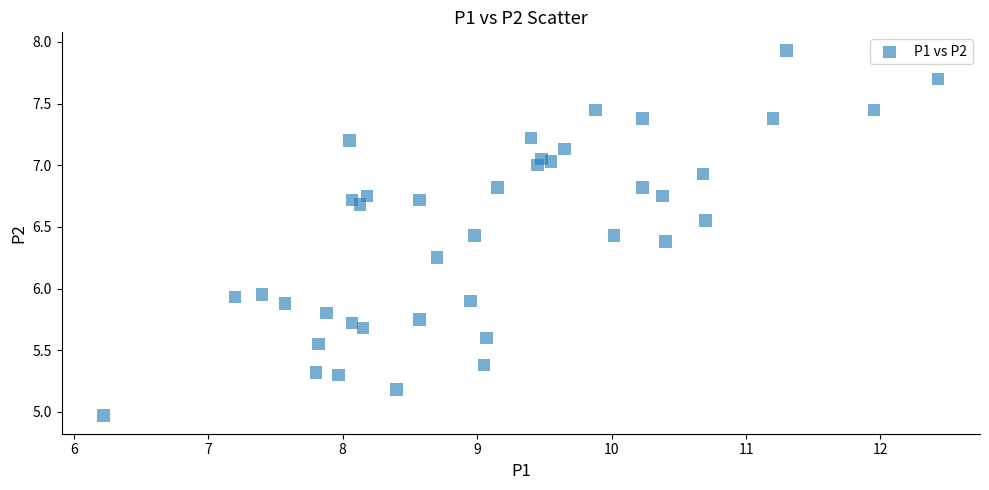

What is the range of Y values (max minus min)?

3.0